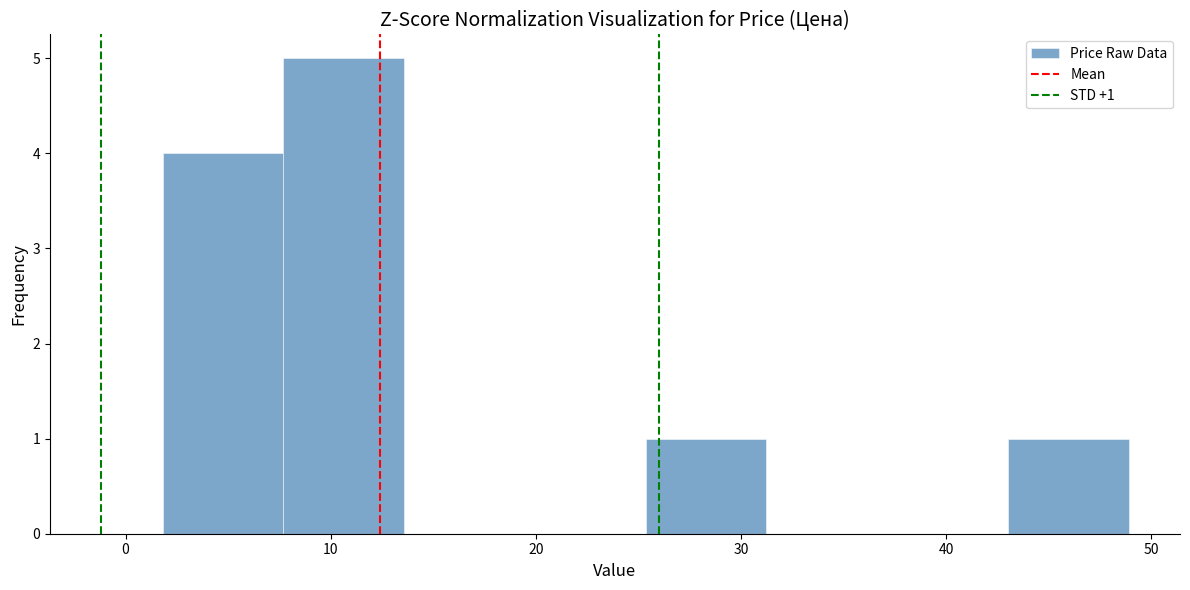

Over which range of the x-axis is the bar tallest?

8 to 14